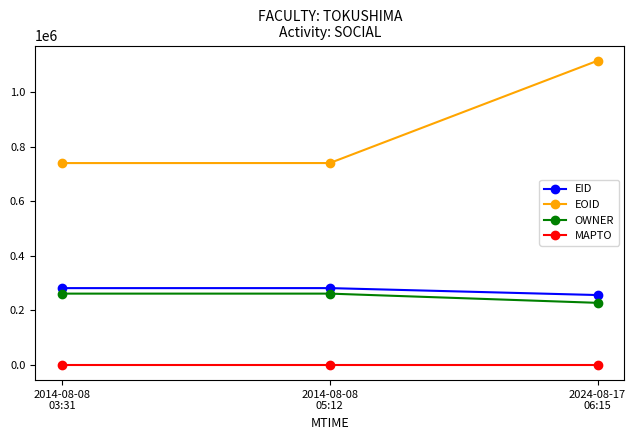

What is the sum of all EID values?

819742